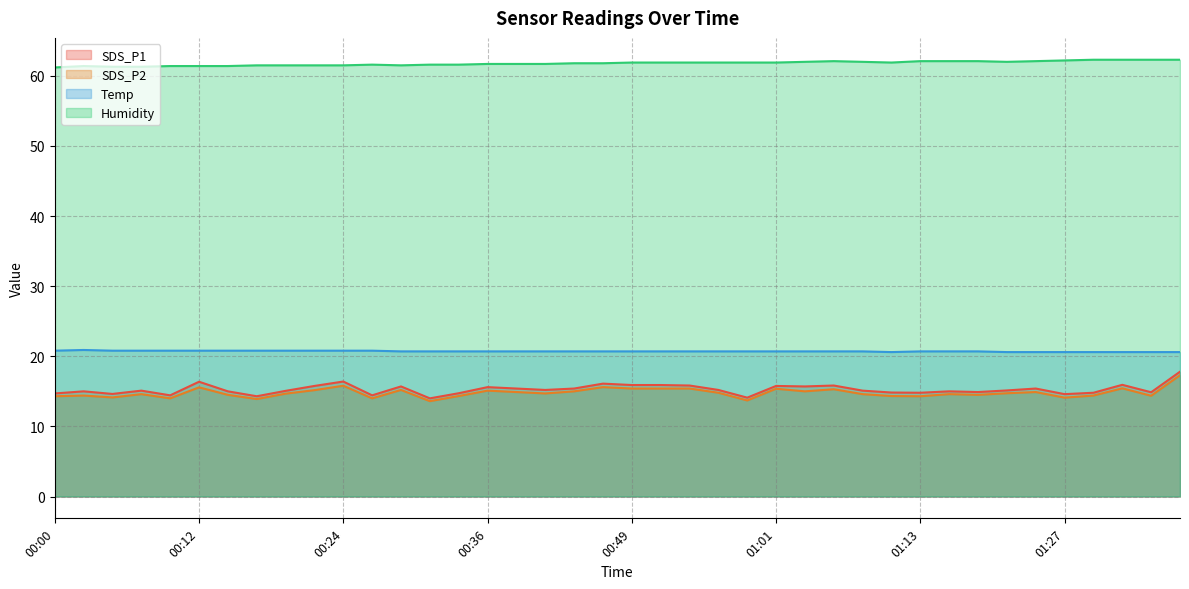

How many lines are shown in the chart?

4